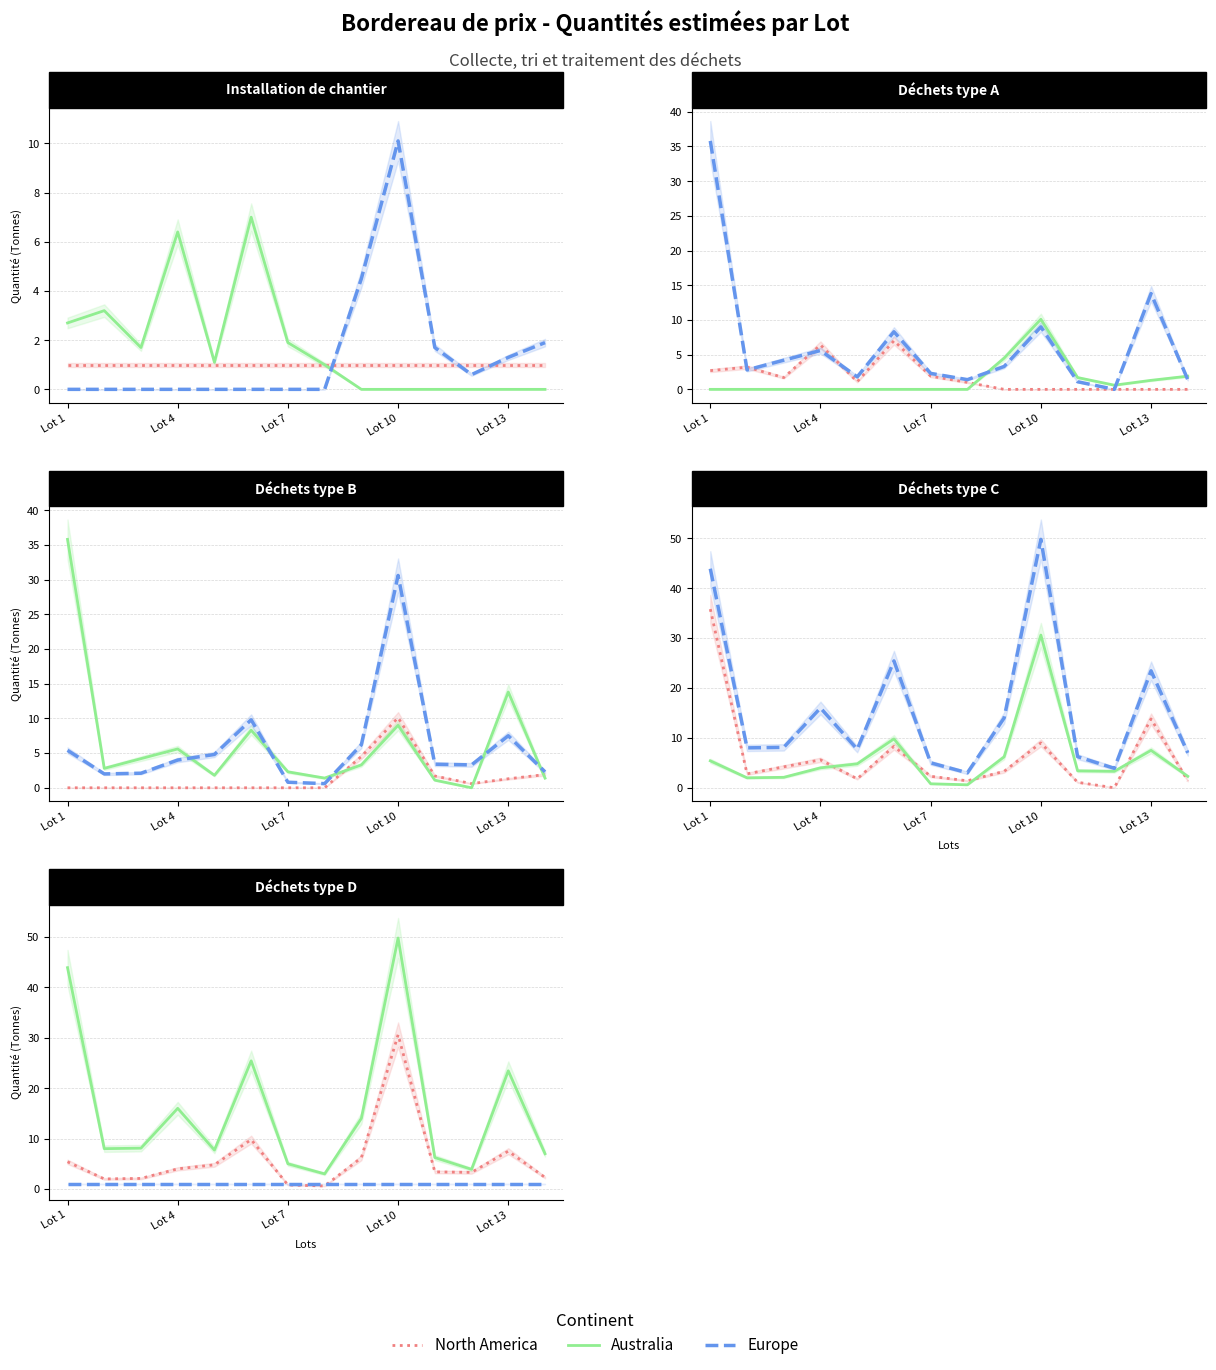

What is the spread (max minus min) of values at Lot 7?

4.2